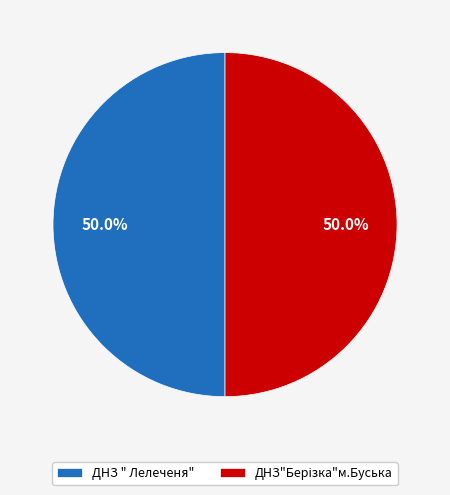

What portion of the pie excludes ДНЗ " Лелеченя"?

50.0%